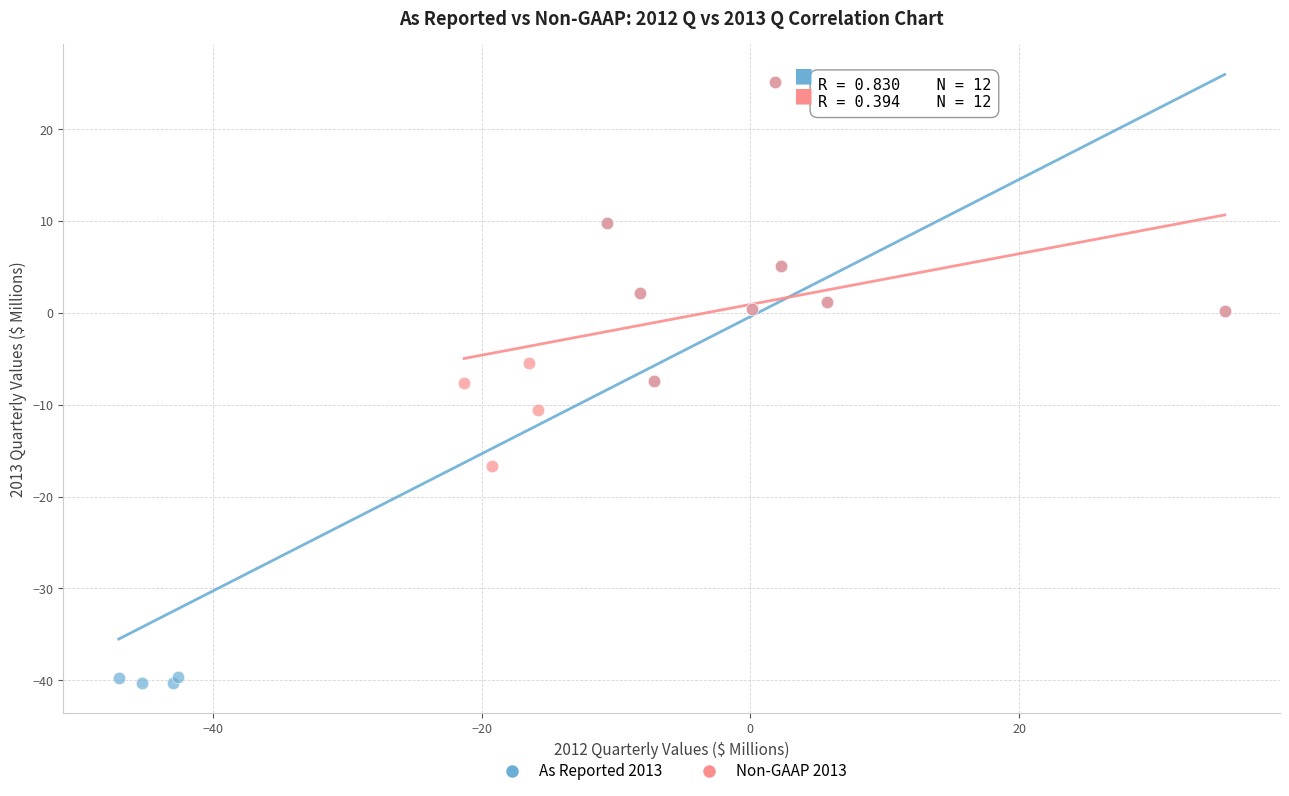

Which series reaches the minimum Y coordinate?

As Reported 2013